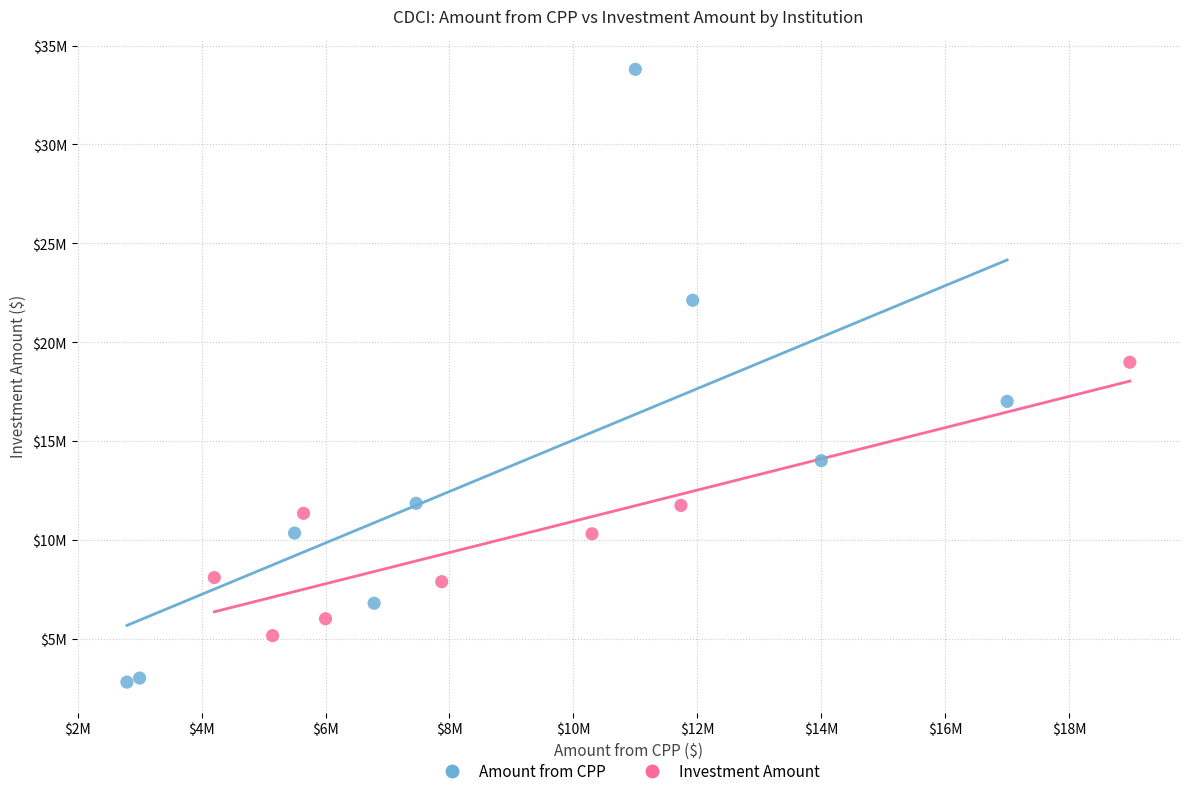

What are all the series names shown in the legend?

Amount from CPP, Investment Amount